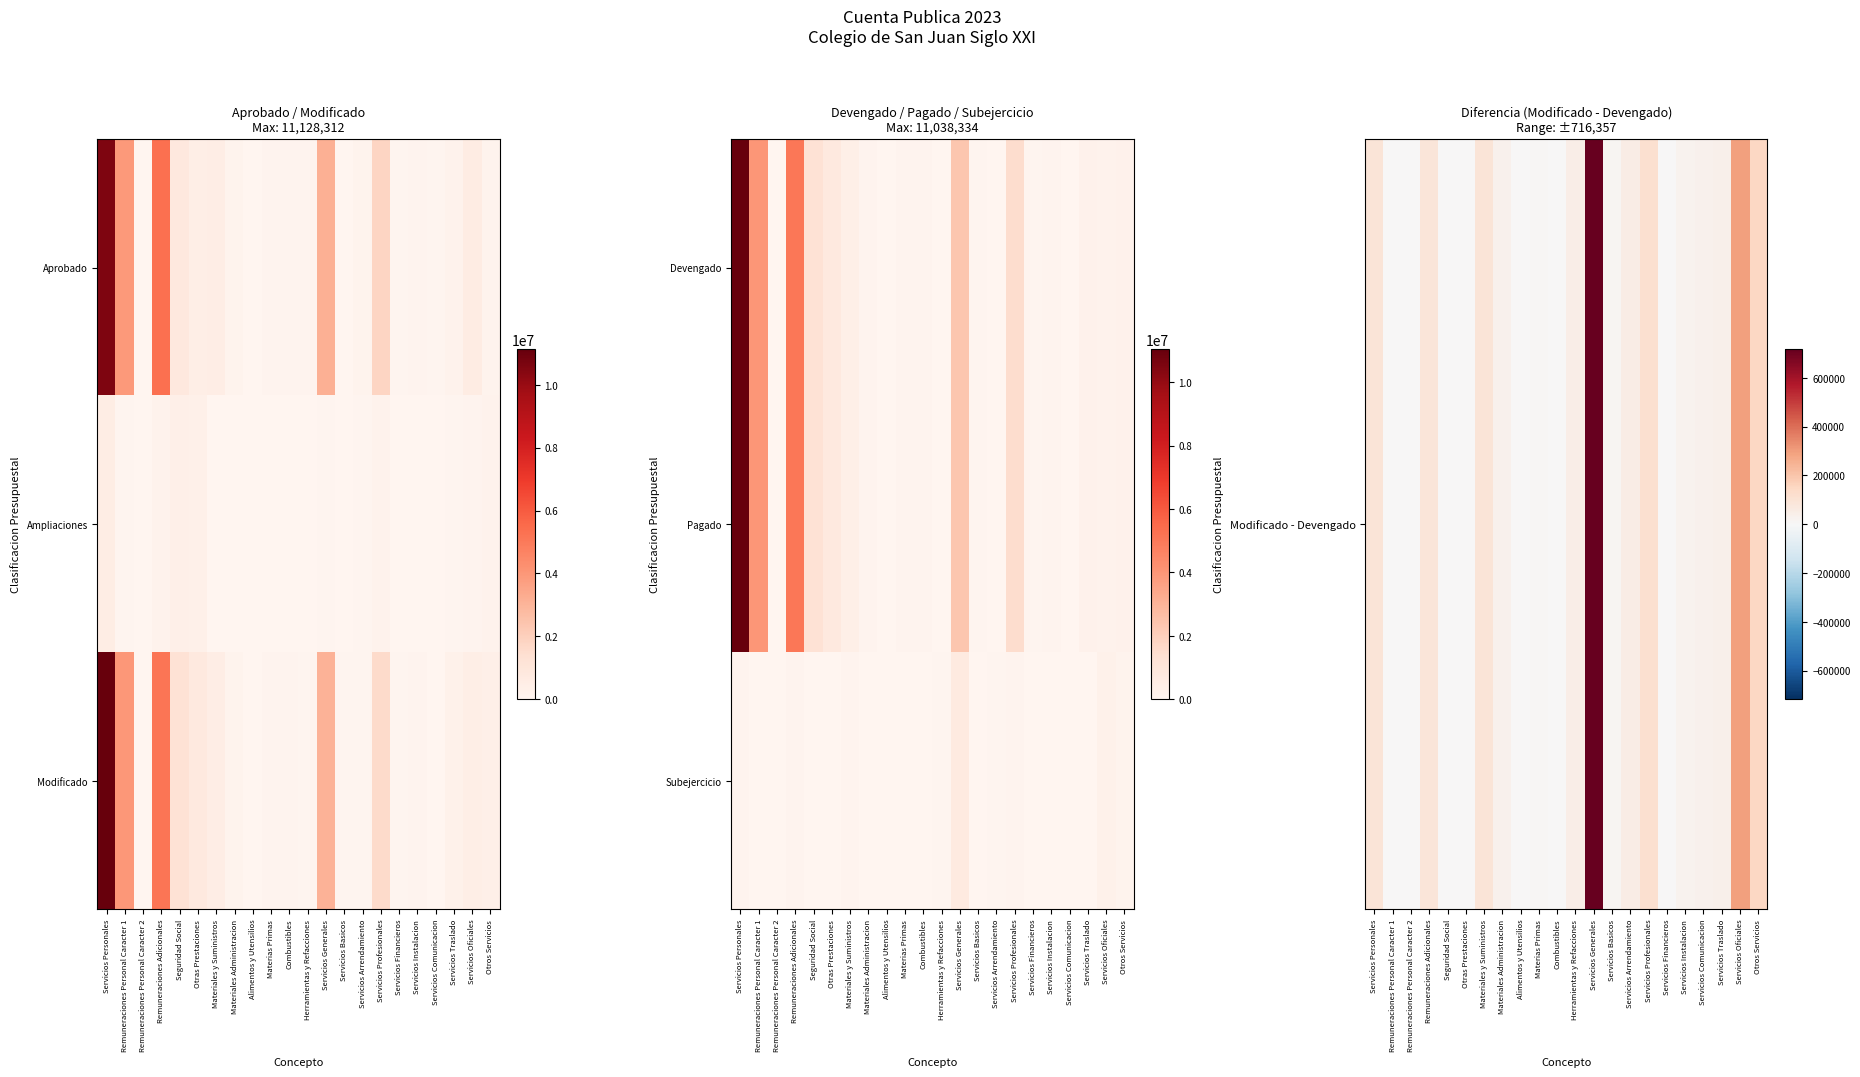

Is it true that Modificado - Devengado equals 3618 at Combustibles?

False